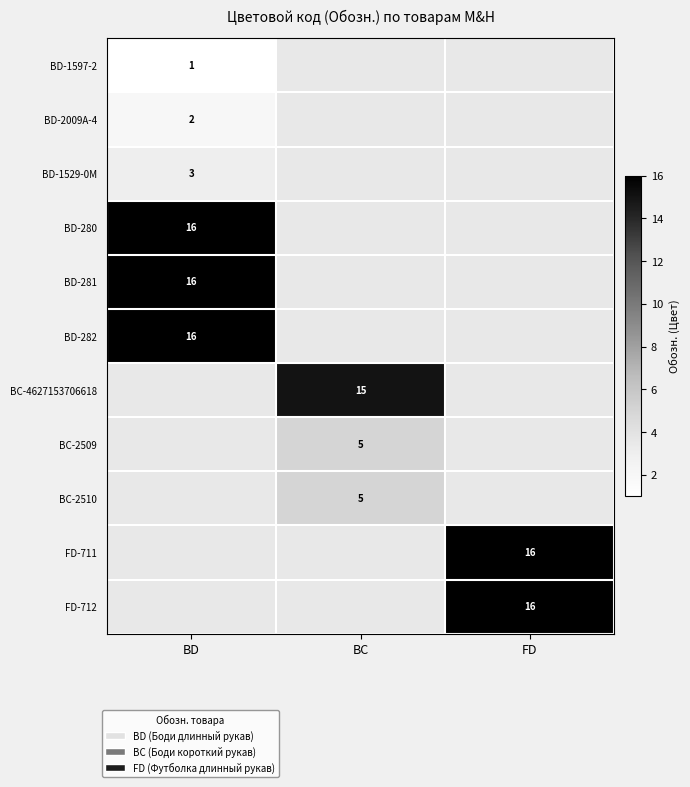

How many data points does each series have?

3